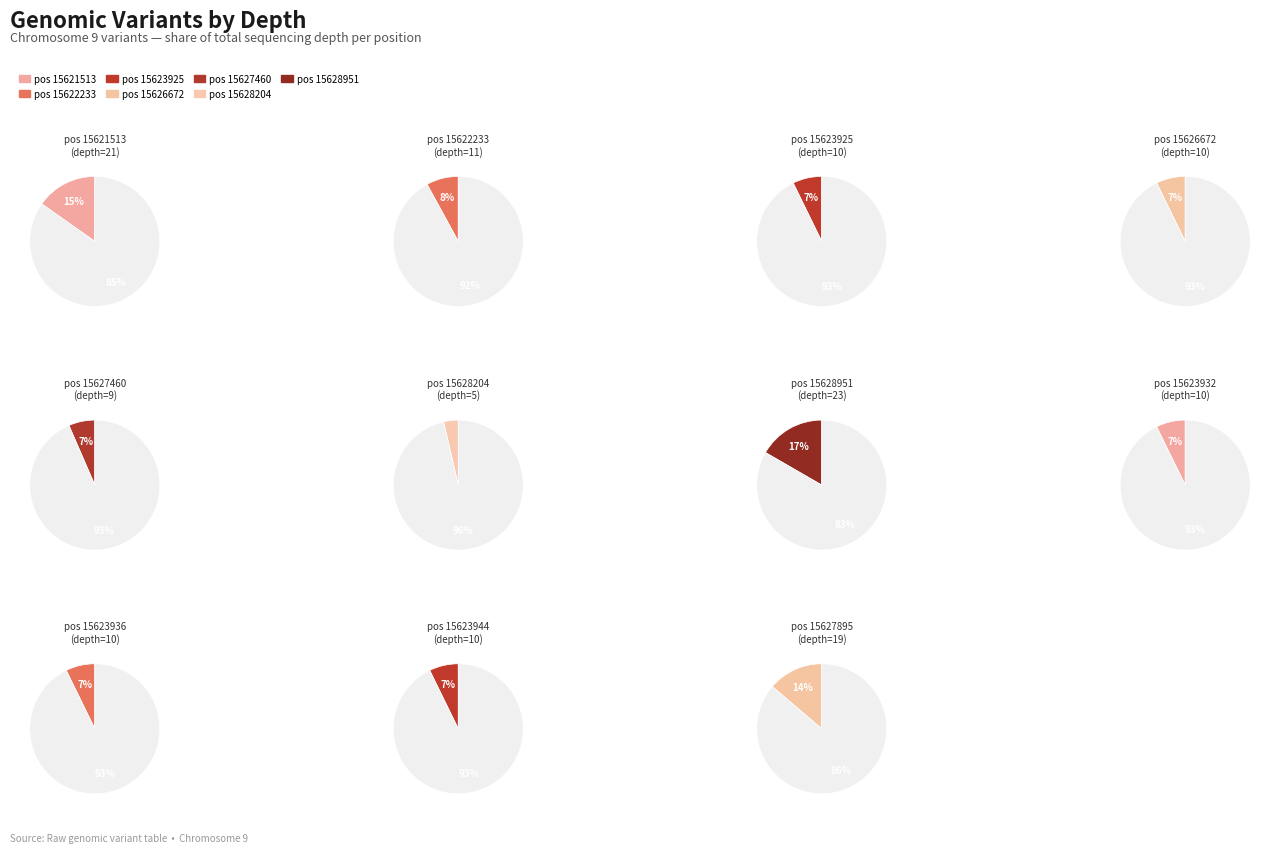

What is the change in value from 15623932 to 15627895?

+9